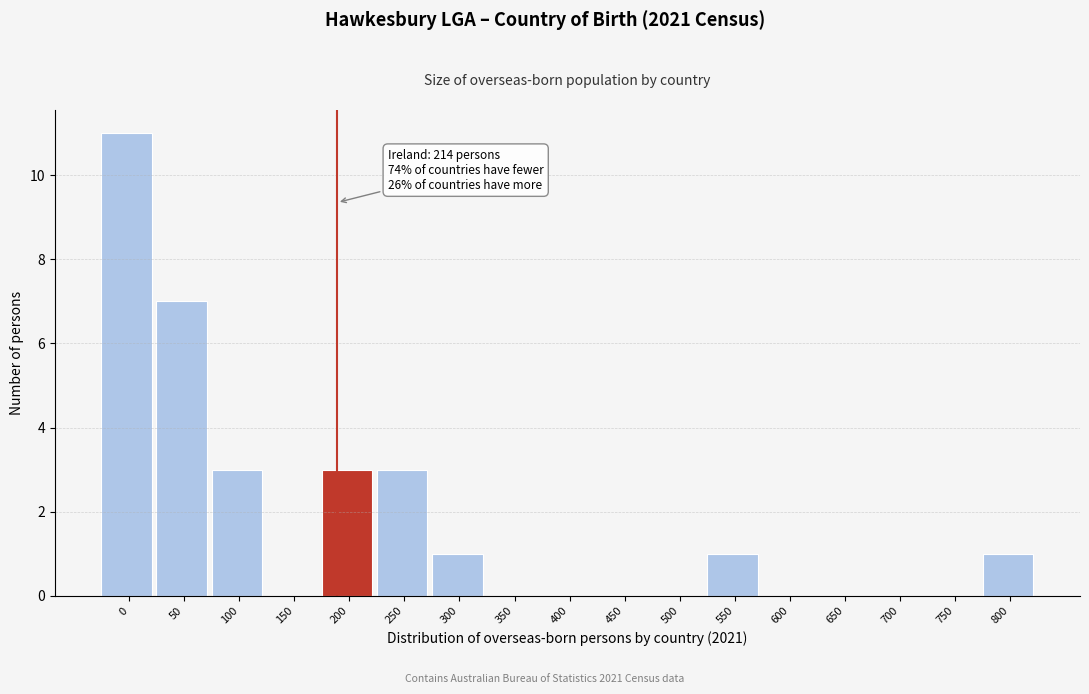

Reading left to right, transcribe all the data shown in this chart.

0=11	50=7	100=3	150=0	200=3	250=3	300=1	350=0	400=0	450=0	500=0	550=1	600=0	650=0	700=0	750=0	800=1